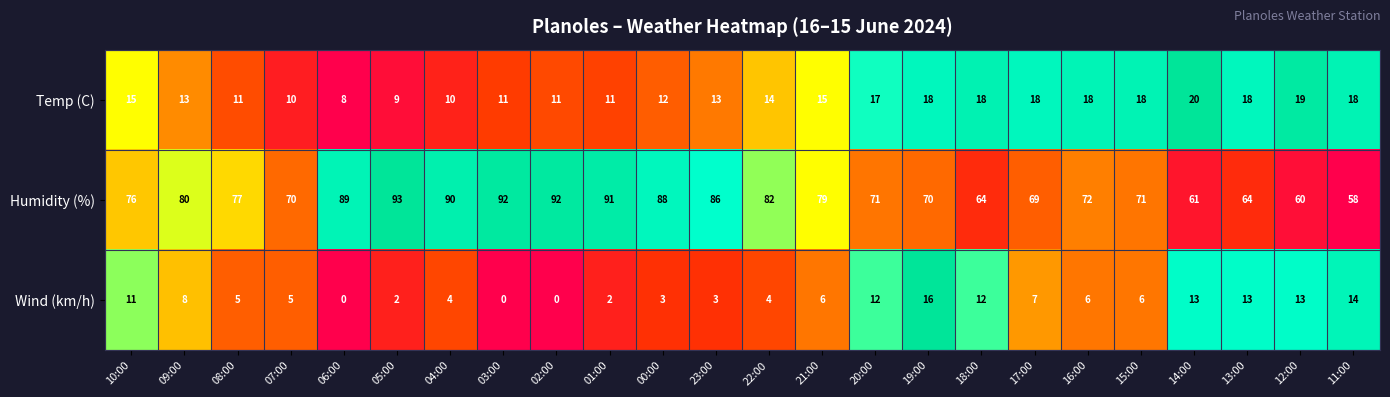

What is the difference between the maximum and minimum values in the Temp (C) series?

12